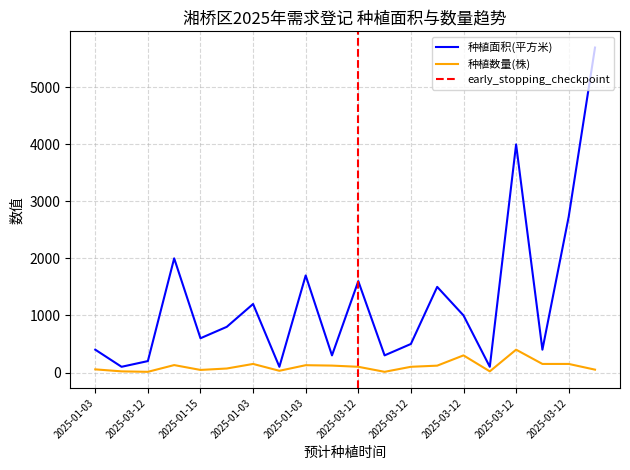

True or false: 种植数量(株) has a value of 267 at 2025-03-12.

False